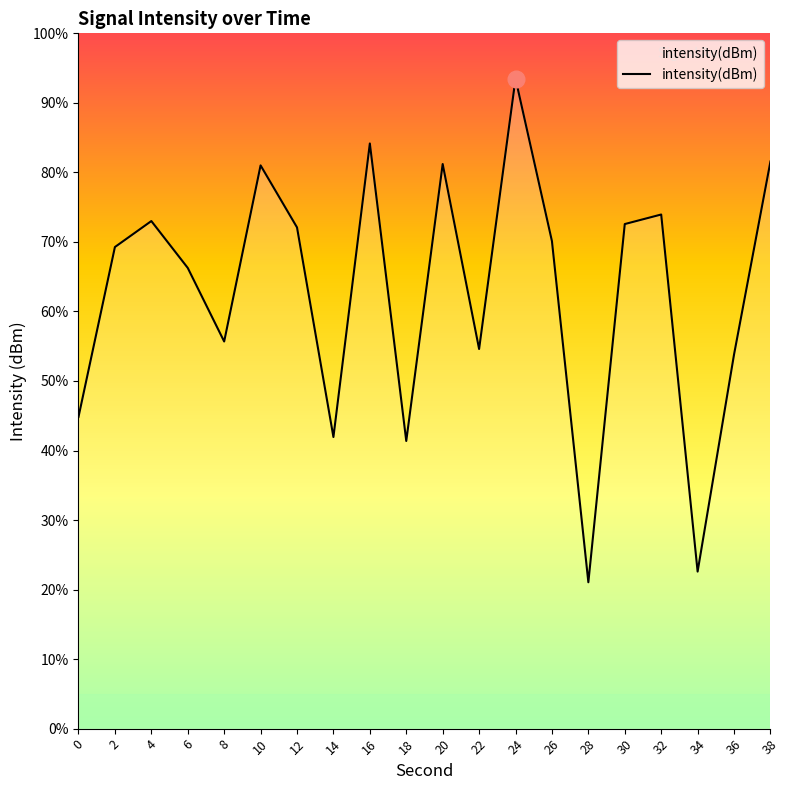

How many interior local valleys (lower than both neighbors) does the data have?

6